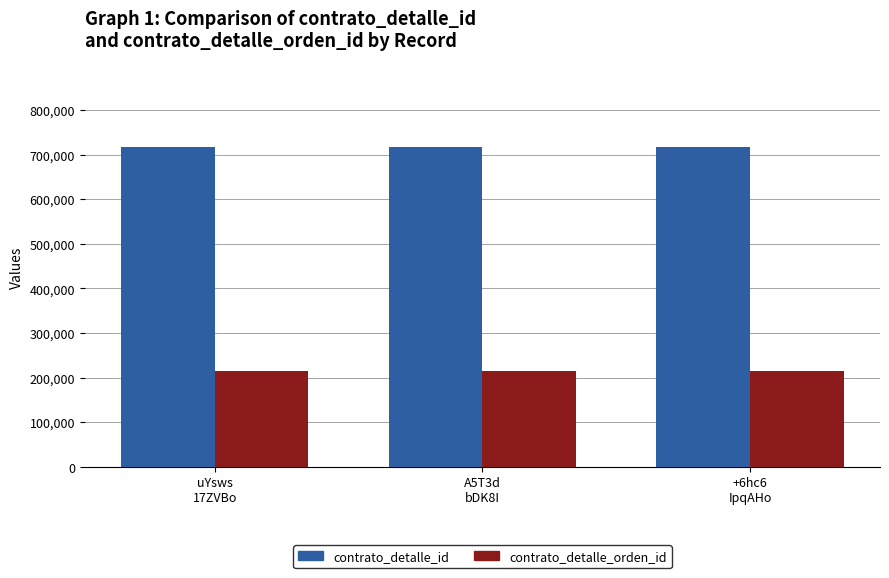

What is the label of the 2nd bar from the right?

A5T3d
bDK8I